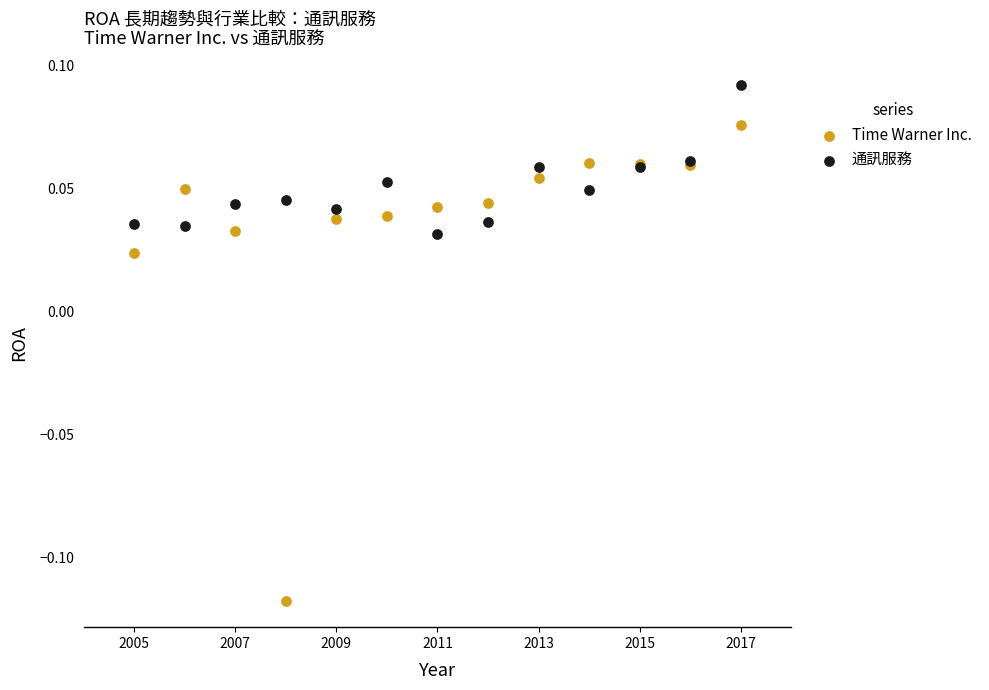

What are all the series names shown in the legend?

Time Warner Inc., 通訊服務